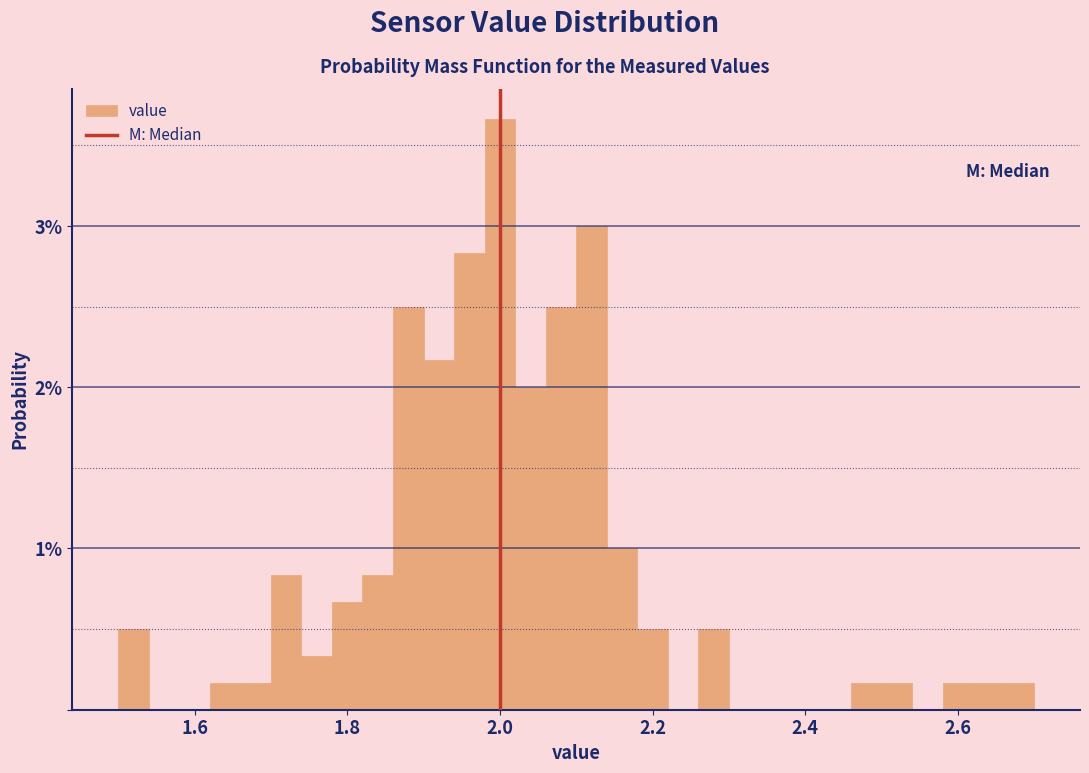

Read against the x-axis, roughly where is the centre of the tallest bar?

2.00